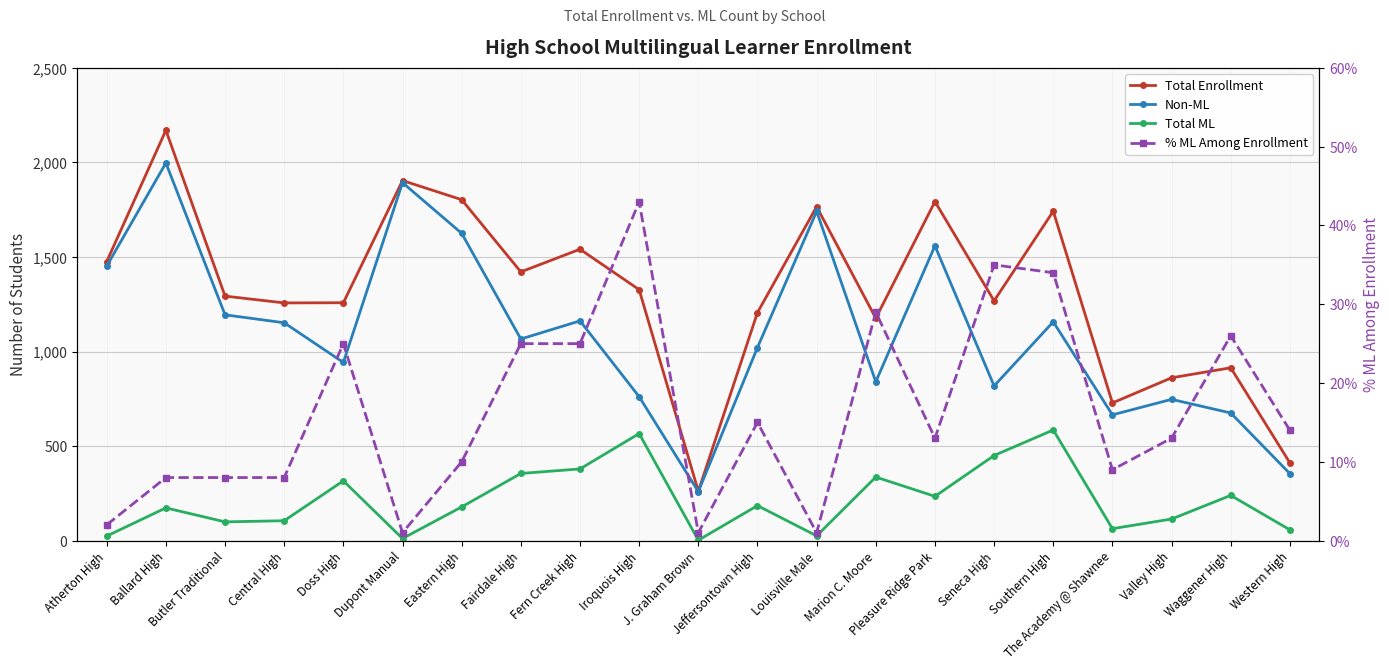

Which series changed the most between Pleasure Ridge Park and Seneca High?

Non-ML